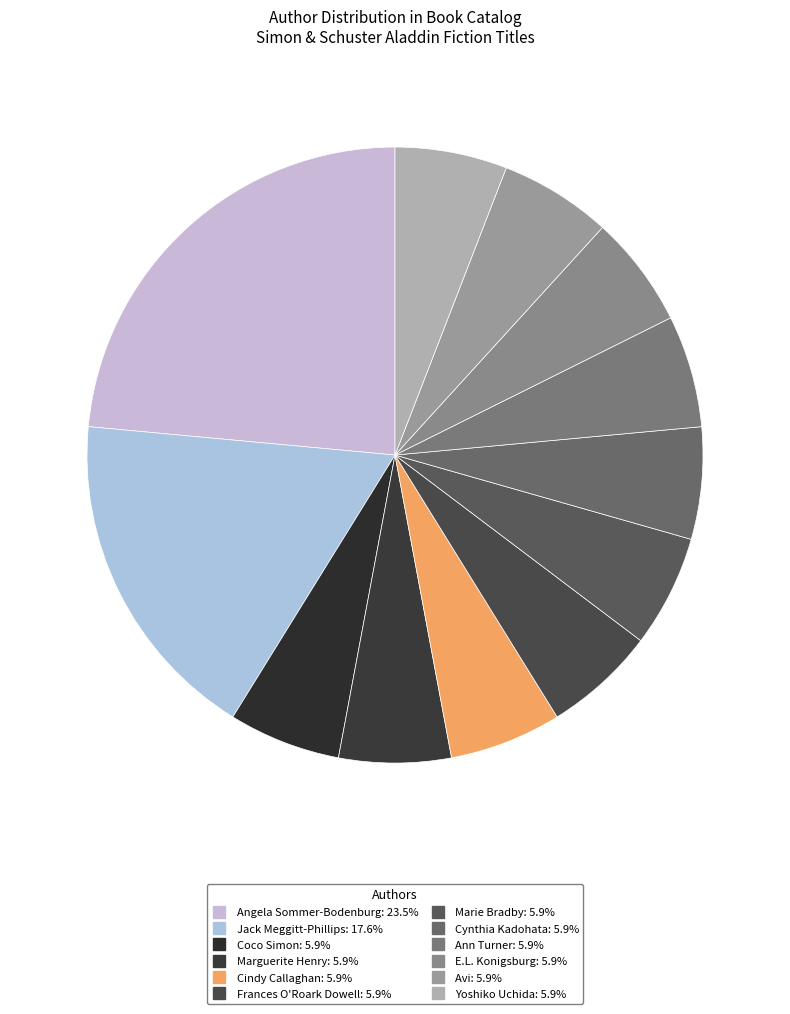

Which slice is the largest?

Angela Sommer-Bodenburg